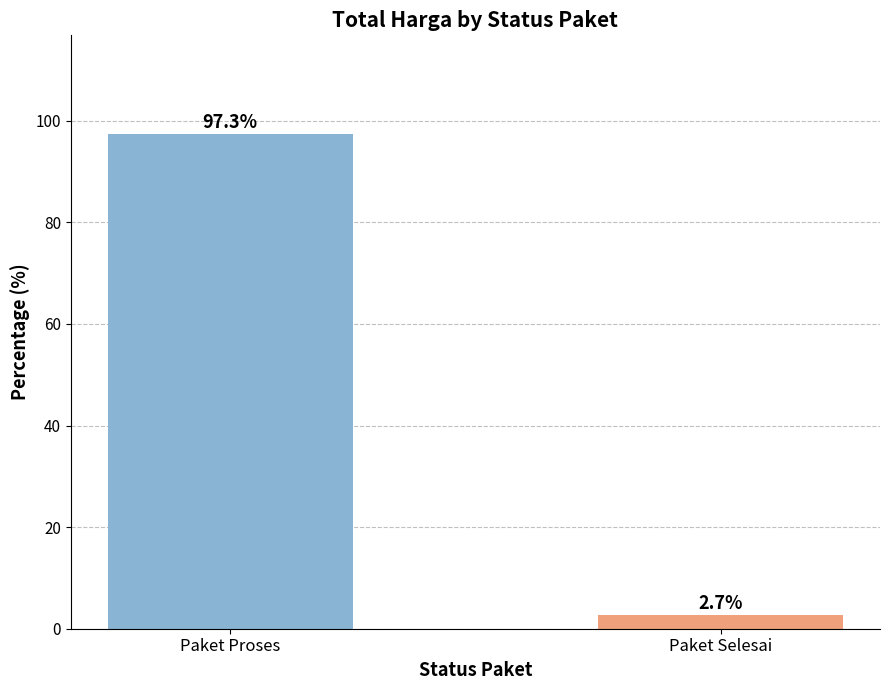

Where does the data first go above 97?

Paket Proses